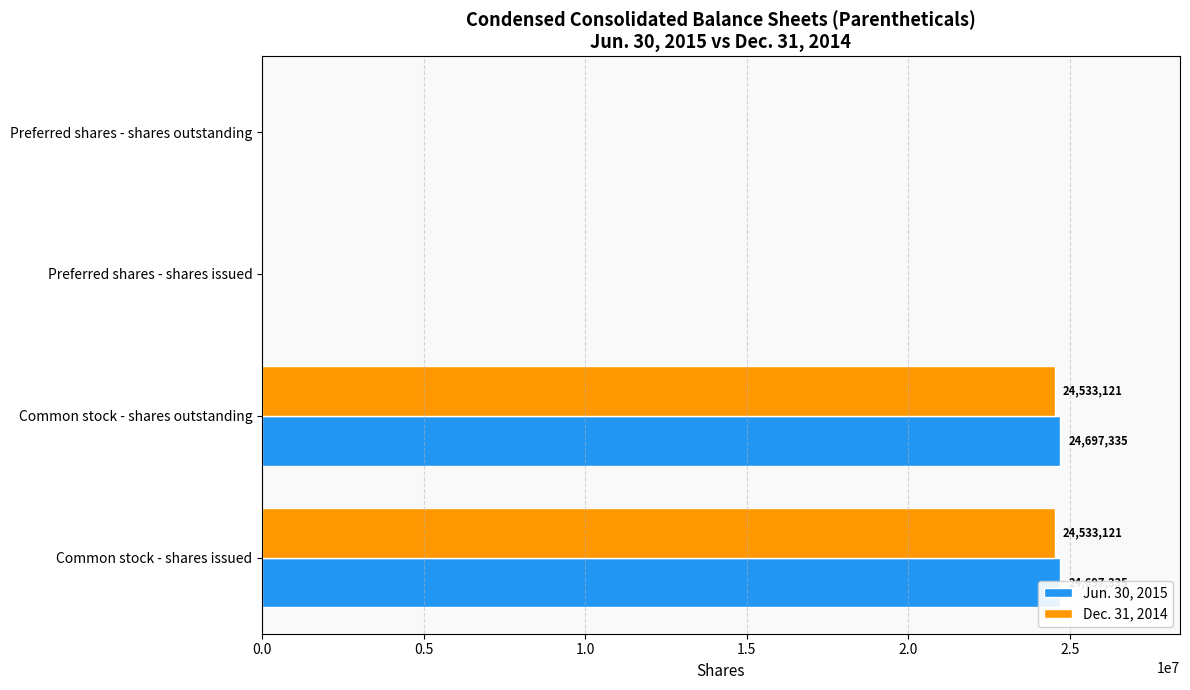

Rank the series by their maximum value, from lowest to highest.

Dec. 31, 2014, Jun. 30, 2015